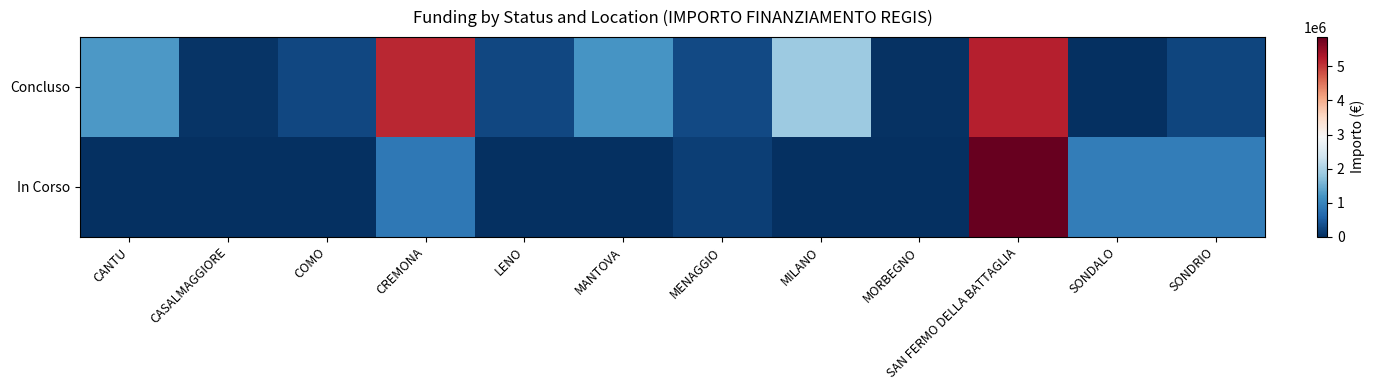

What is the spread (max minus min) of values at CANTU?

1242450.0